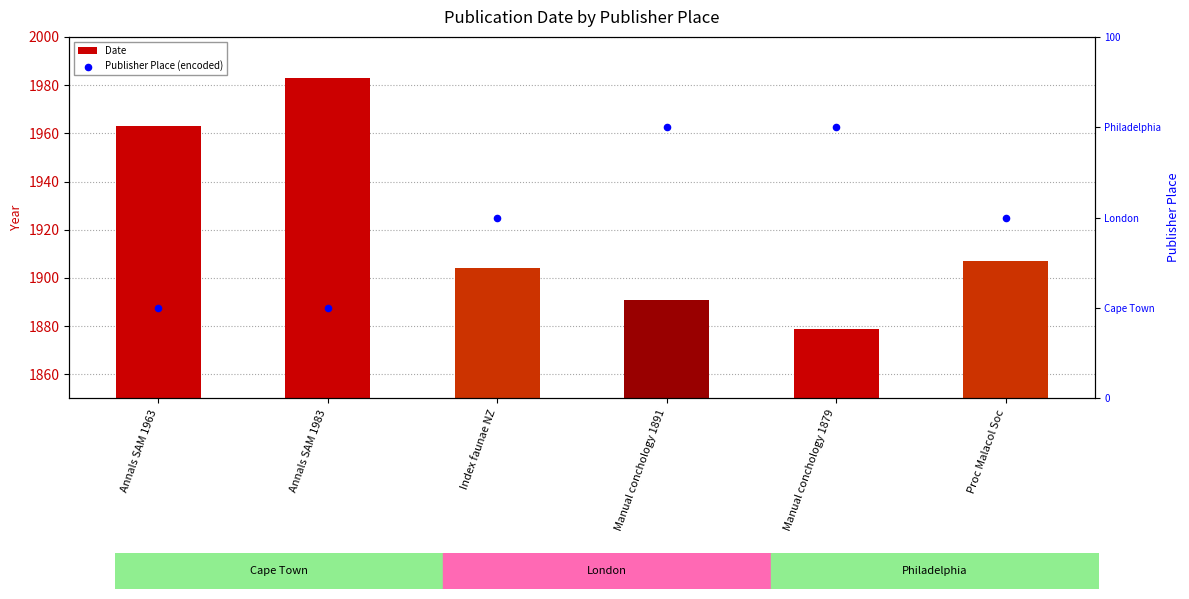

Is the value of Publisher Place (encoded) at Manual conchology 1891 greater than the value of Date at Annals SAM 1963?

No